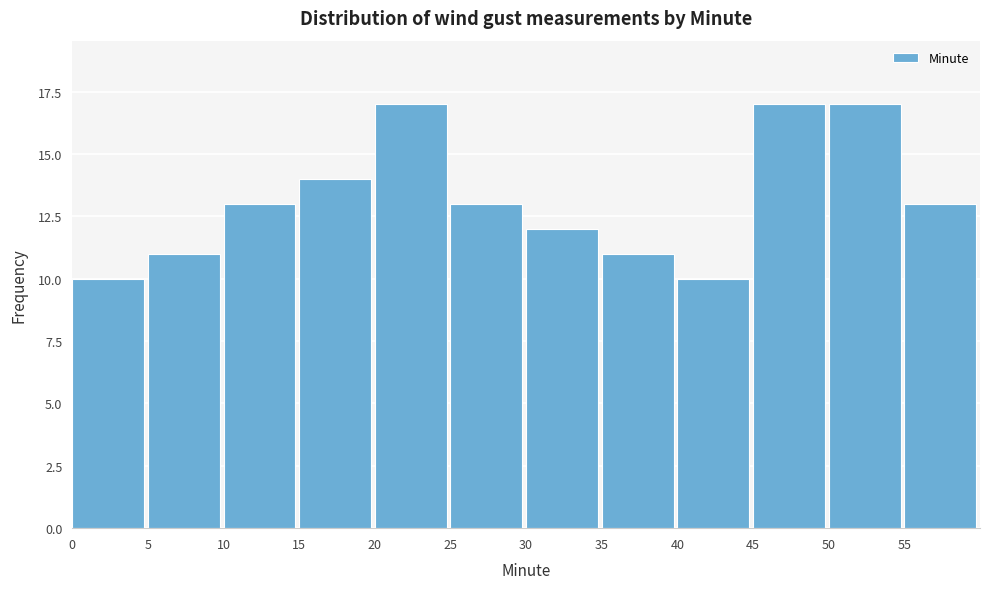

How tall is the bar that spans 40 to 45 on the x-axis? The values are not printed on the chart, so give them approximately, as read against the axis.

10